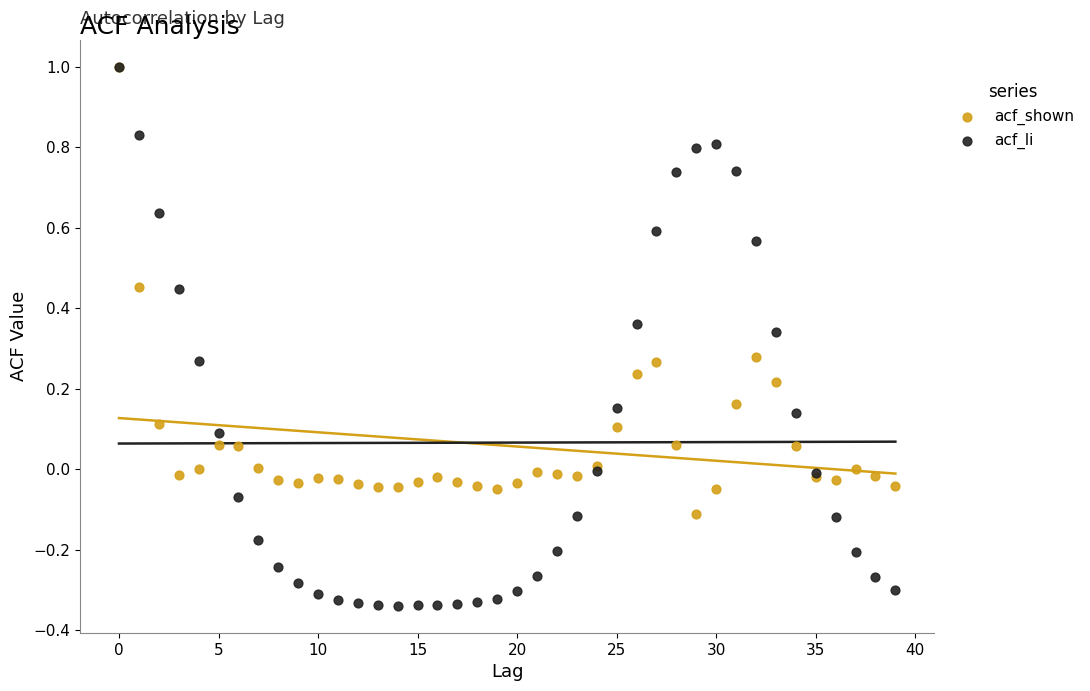

What are all the series names shown in the legend?

acf_shown, acf_li